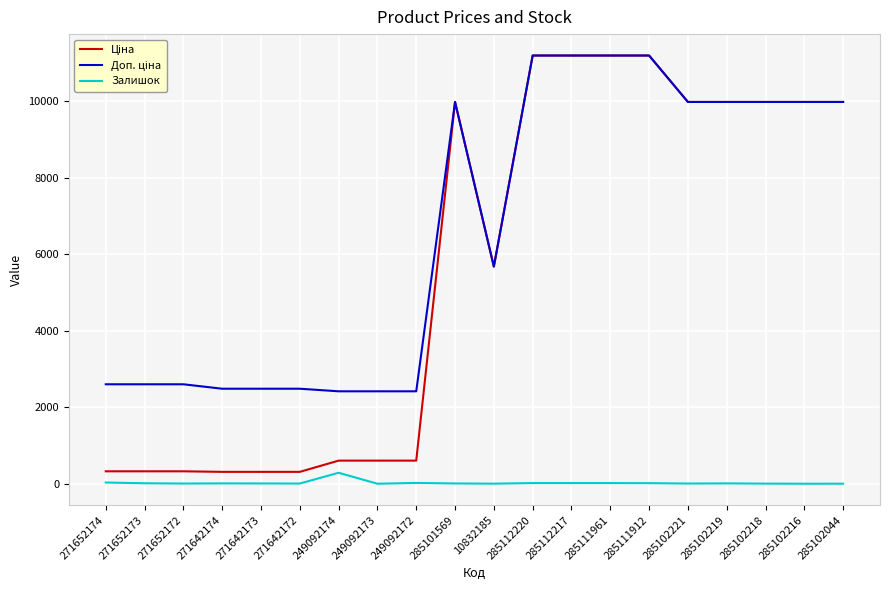

Does the chart display data point markers on the line(s)?

No